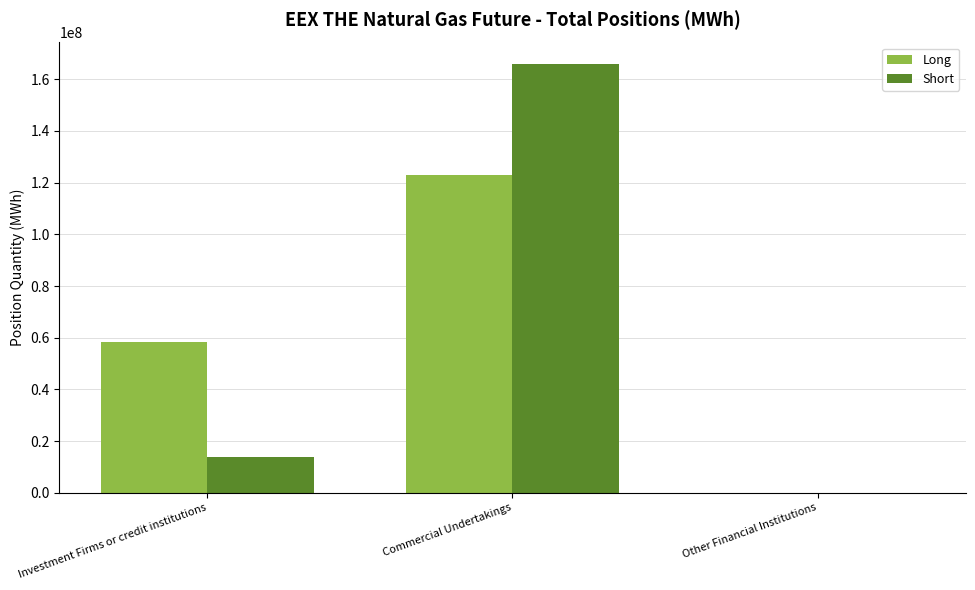

Is it true that Short equals 6243075 at Investment Firms or credit institutions?

False